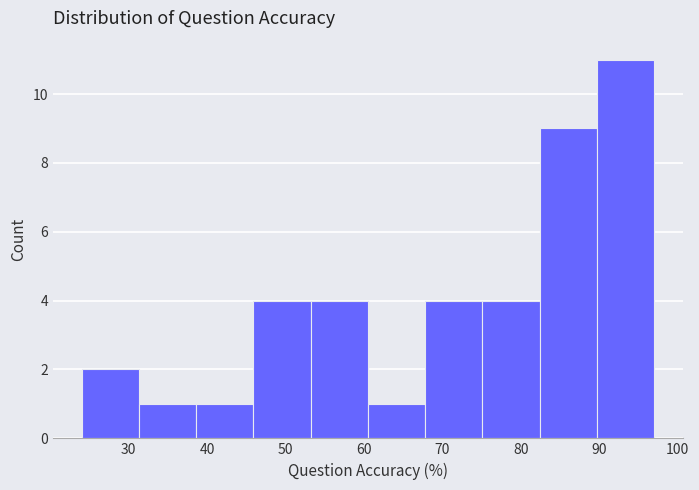

Reading left to right, list every bar in this chart as the range it spans on the x-axis followed by its height. Neither the bar edges nor the heights are printed on the chart, so give them approximately, as read against the axes.

24.0 to 31.3: 2
31.3 to 38.6: 1
38.6 to 45.9: 1
45.9 to 53.2: 4
53.2 to 60.5: 4
60.5 to 67.8: 1
67.8 to 75.1: 4
75.1 to 82.4: 4
82.4 to 89.7: 9
89.7 to 97.0: 11